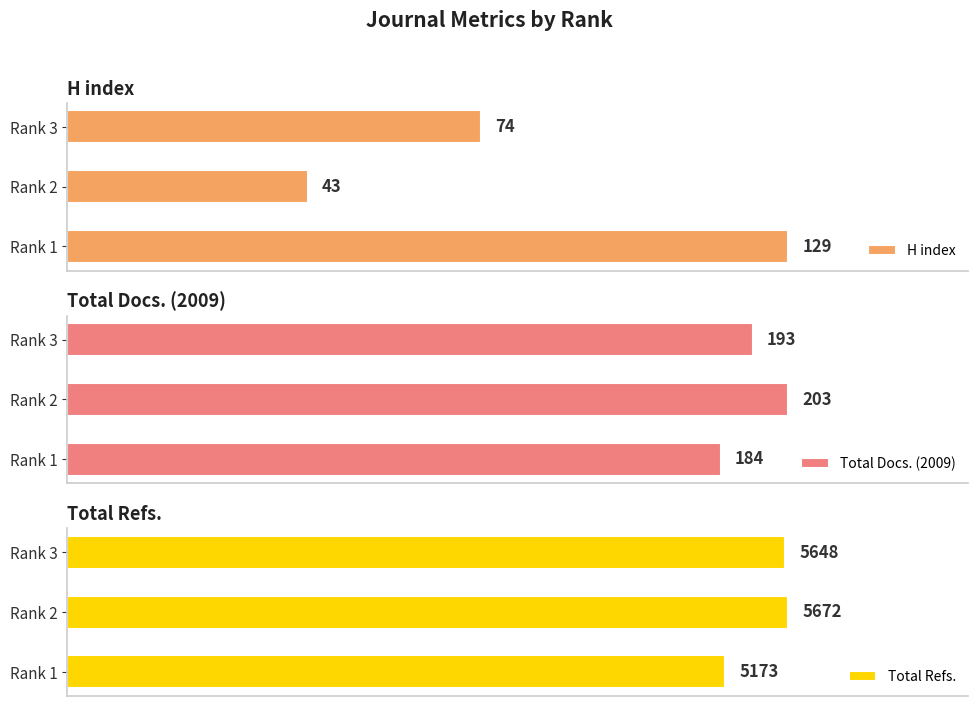

How many series are shown in this chart?

3